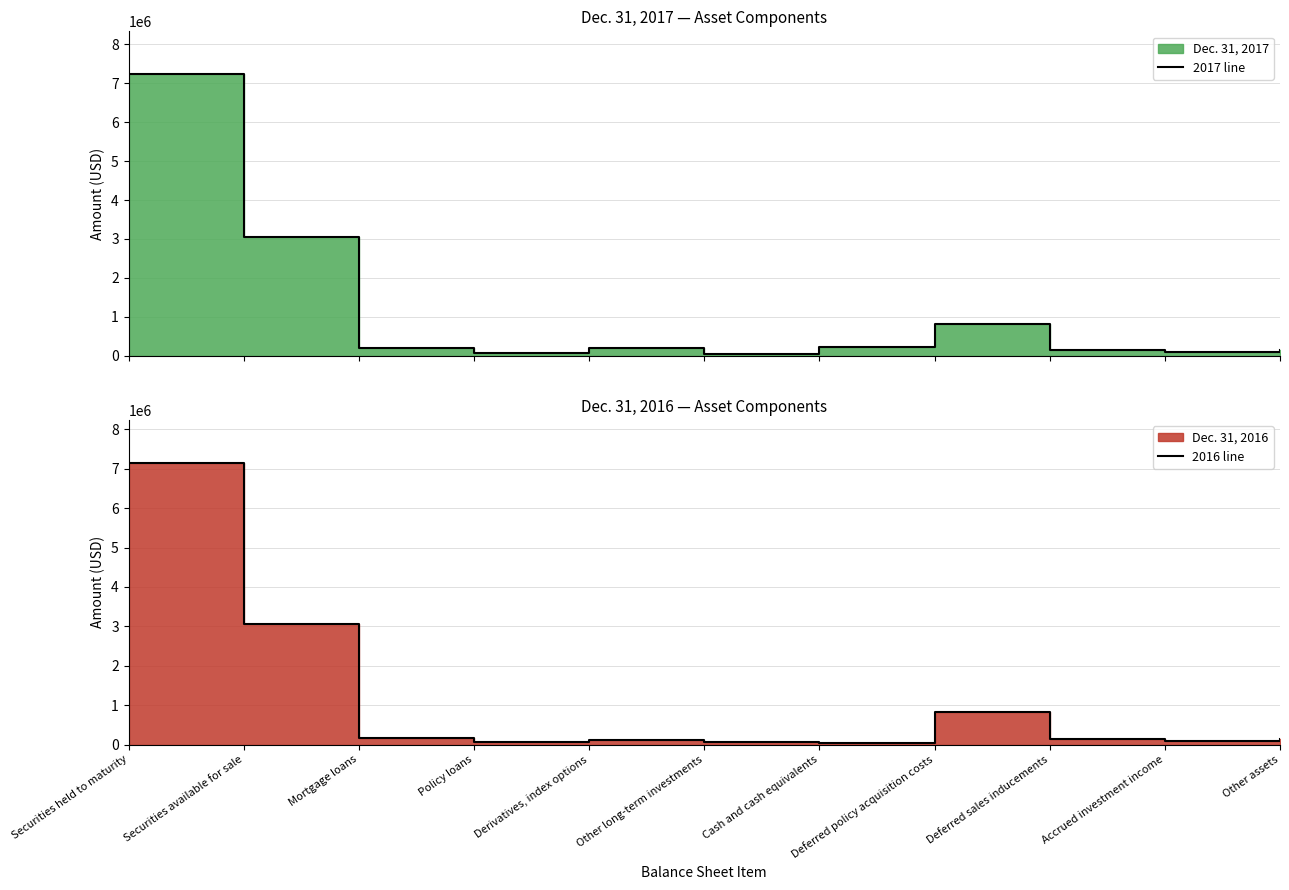

Read the 2016 line value at Deferred sales inducements, to the nearest 100.

147100